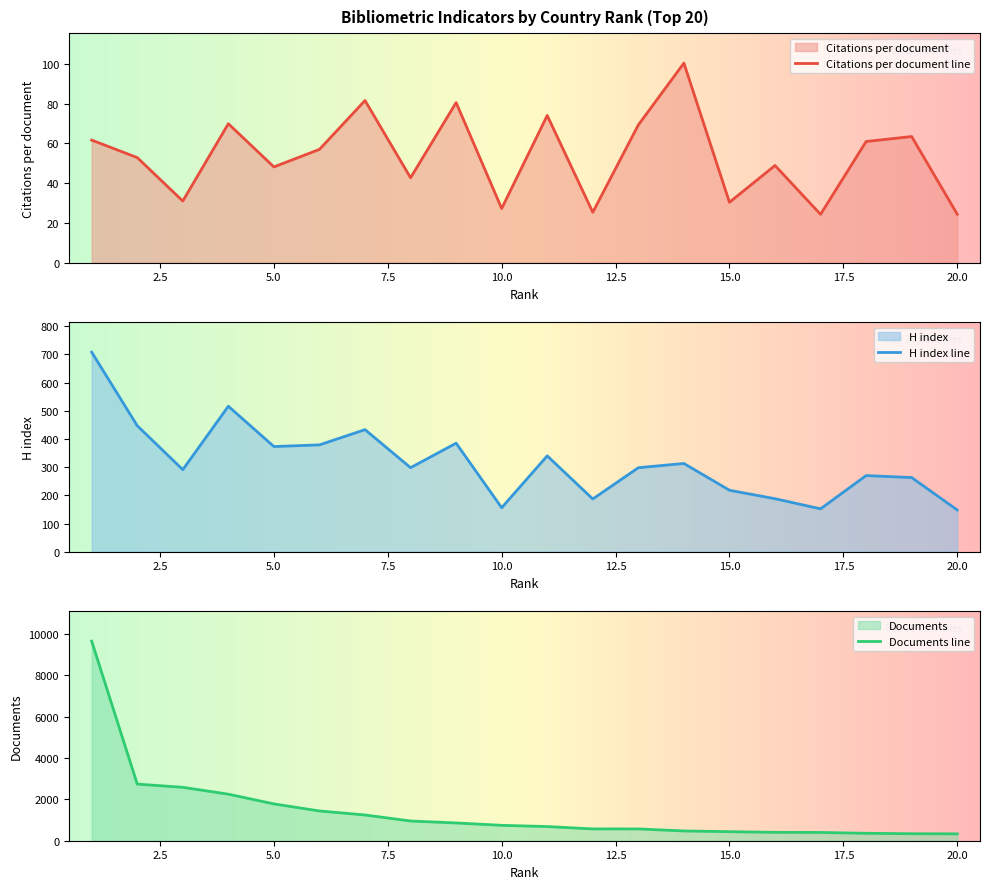

At which label does Documents first exceed 745?

1